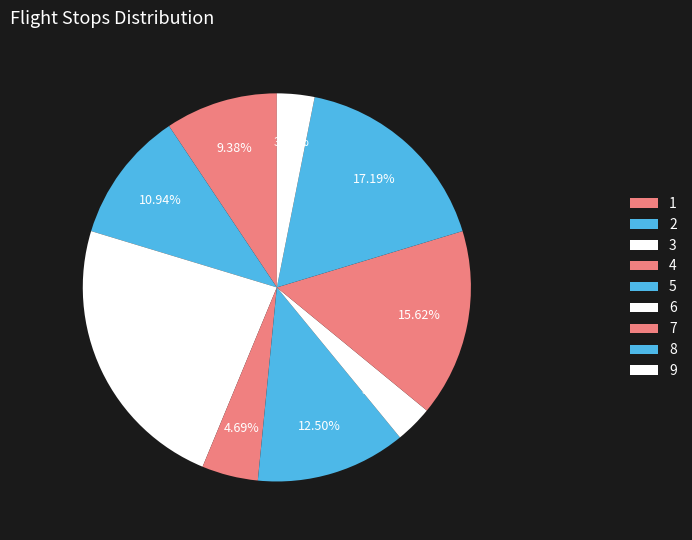

Does any single category account for the majority?

No